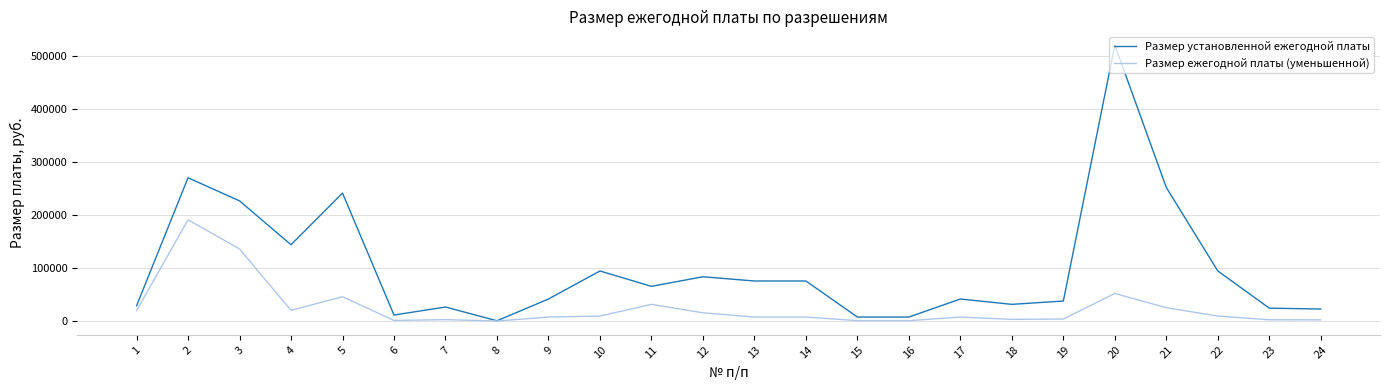

What is the difference between the highest and lowest values at 4?

123878.2